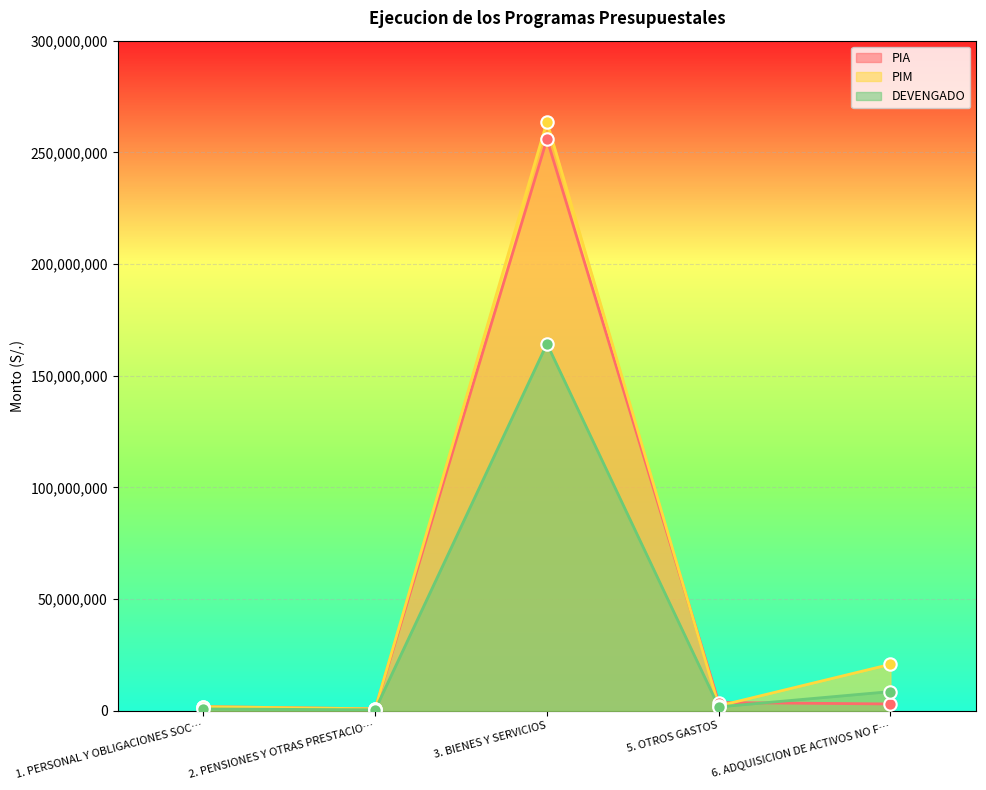

Which series has the largest total across all categories?

PIM